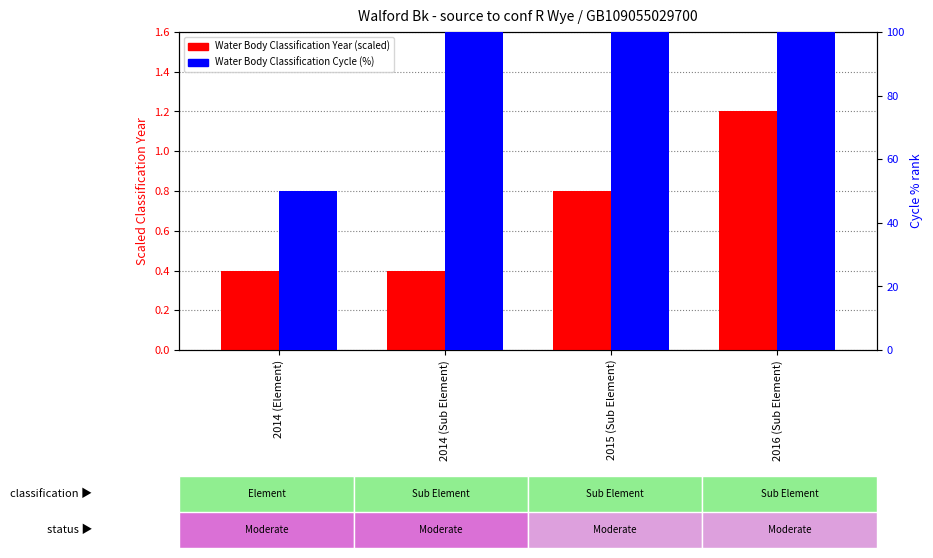

Is it true that Water Body Classification Cycle (%) equals 100.0 at 2015 (Sub Element)?

True